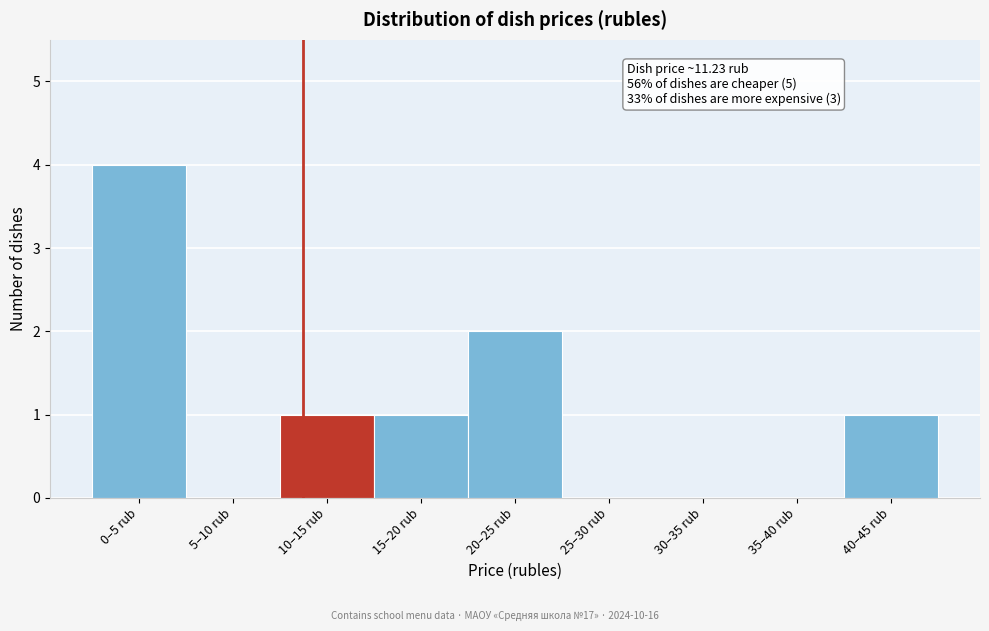

Reading left to right, what are all the values shown in this chart?

0–5 rub=4	5–10 rub=0	10–15 rub=1	15–20 rub=1	20–25 rub=2	25–30 rub=0	30–35 rub=0	35–40 rub=0	40–45 rub=1